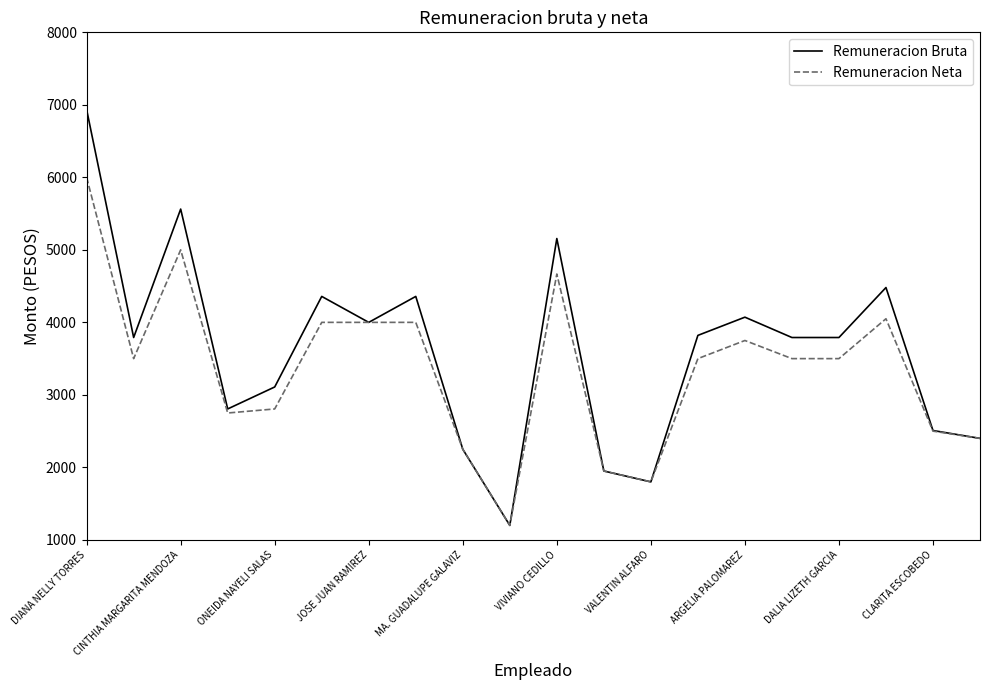

True or false: Remuneracion Bruta has more than 0 points higher than both neighbors.

True